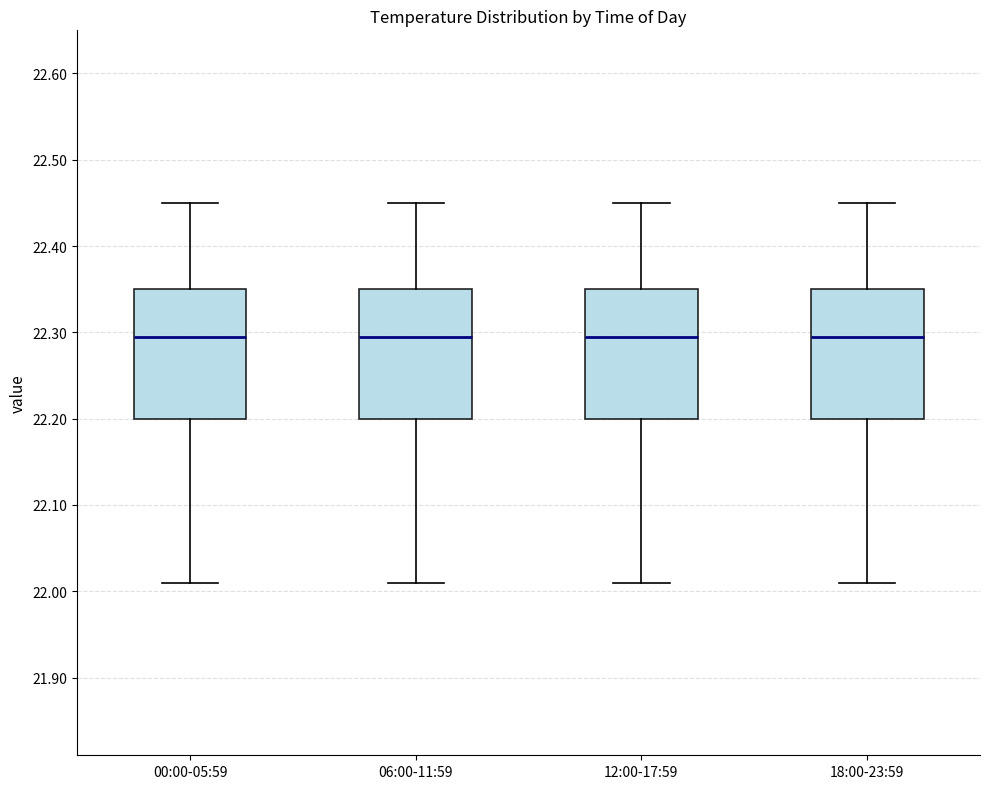

Reading left to right, transcribe this box plot: for each box, give where its median line is, the range the box spans, and where its two whiskers end, as read against the y-axis. The values are not printed on the chart, so give them approximately, as read against the axis.

00:00-05:59: median 22.30, box 22.20 to 22.35, whiskers 22.01 to 22.45
06:00-11:59: median 22.30, box 22.20 to 22.35, whiskers 22.01 to 22.45
12:00-17:59: median 22.30, box 22.20 to 22.35, whiskers 22.01 to 22.45
18:00-23:59: median 22.30, box 22.20 to 22.35, whiskers 22.01 to 22.45